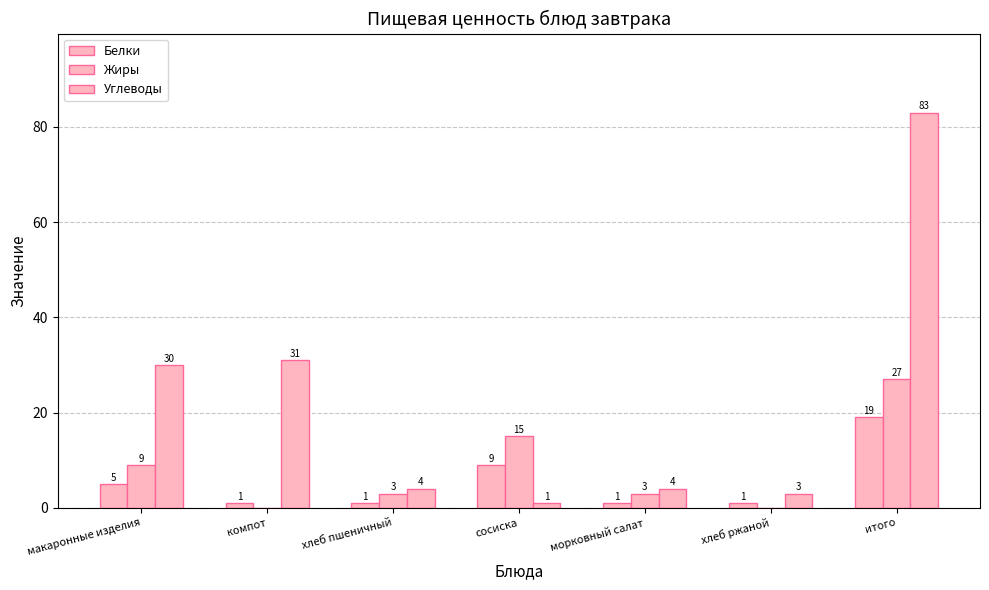

How many groups of bars are there?

7